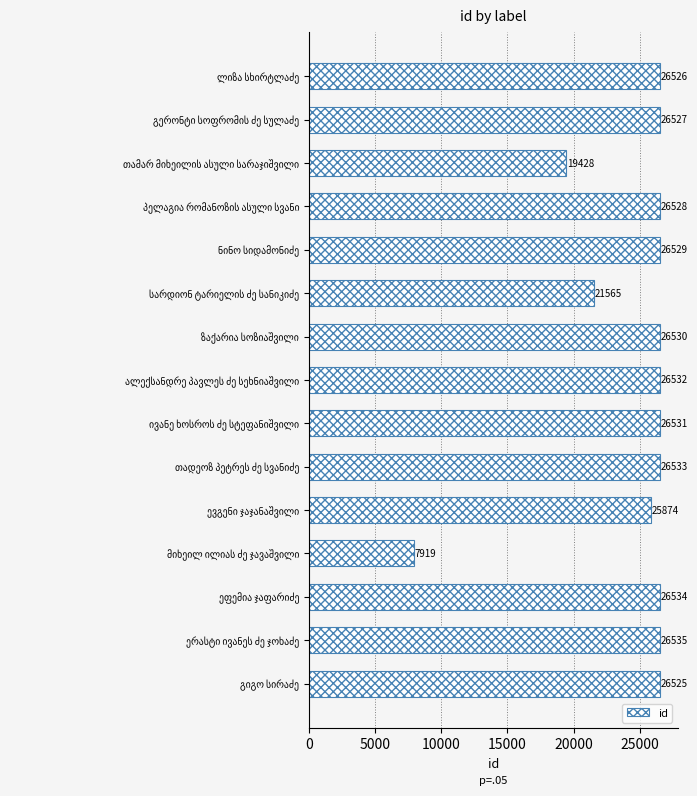

What is the value of the 15th bar from the top?

26525